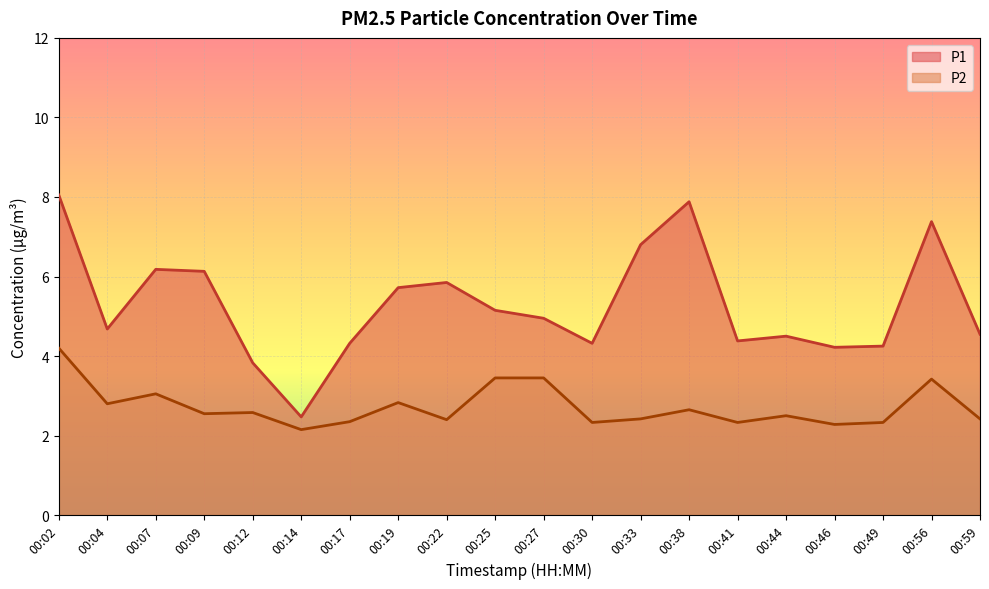

What is the difference between the maximum and minimum values in the P2 series?

2.1